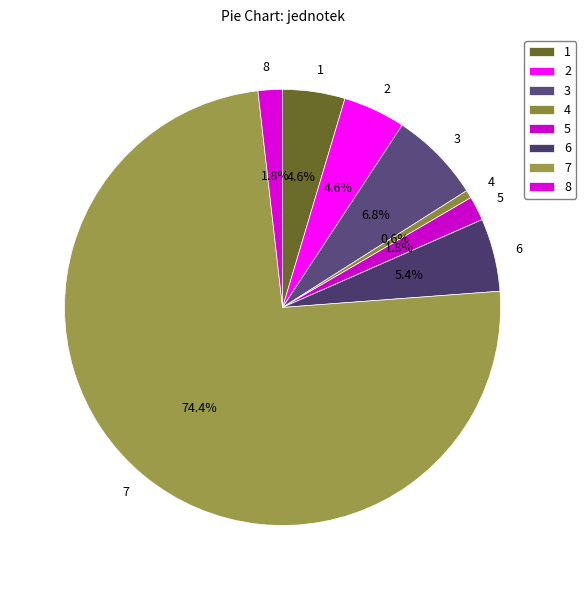

Count the number of slices in the pie.

8